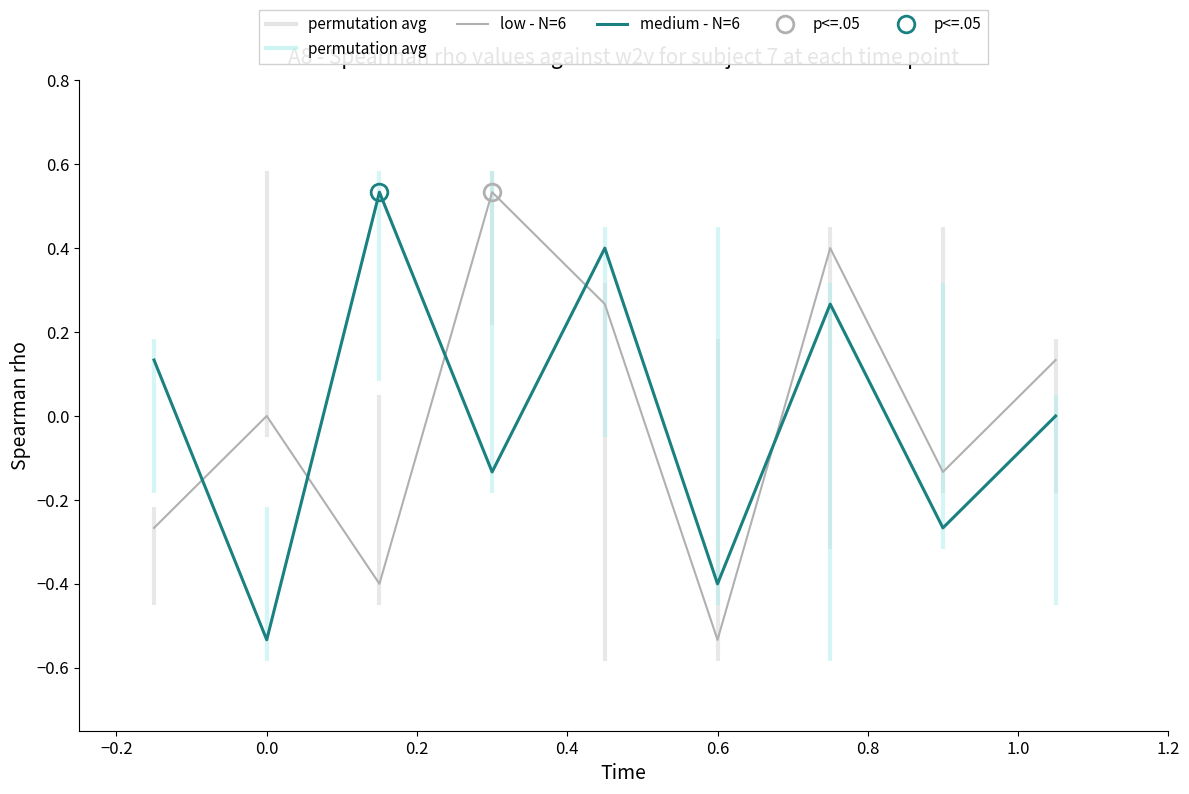

True or false: low - N=6 and medium - N=6 cross at least once.

True